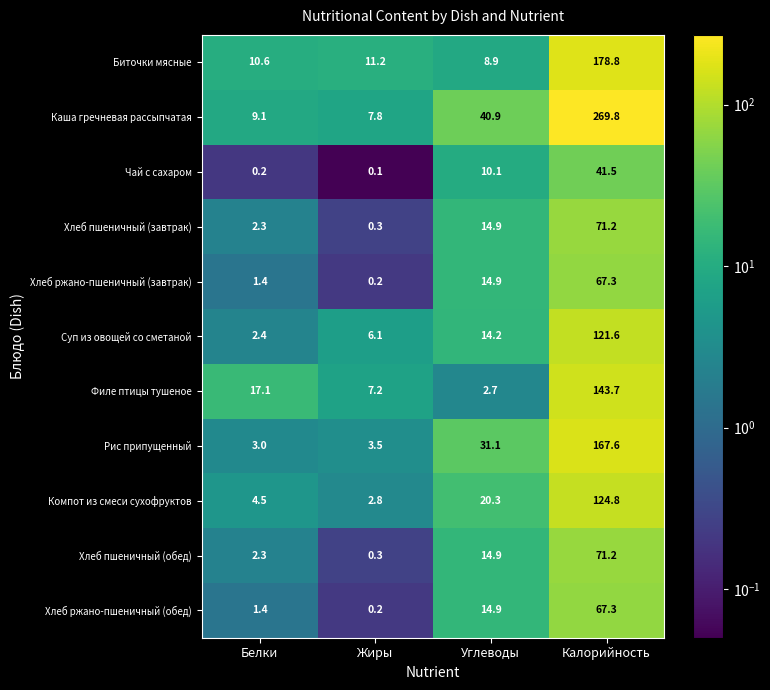

What is the average value of the Хлеб пшеничный (обед) series?

22.2